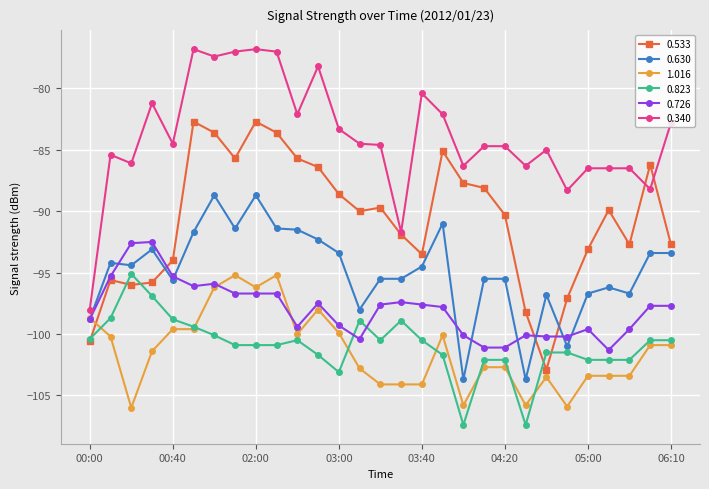

Which series has the largest total across all categories?

0.340